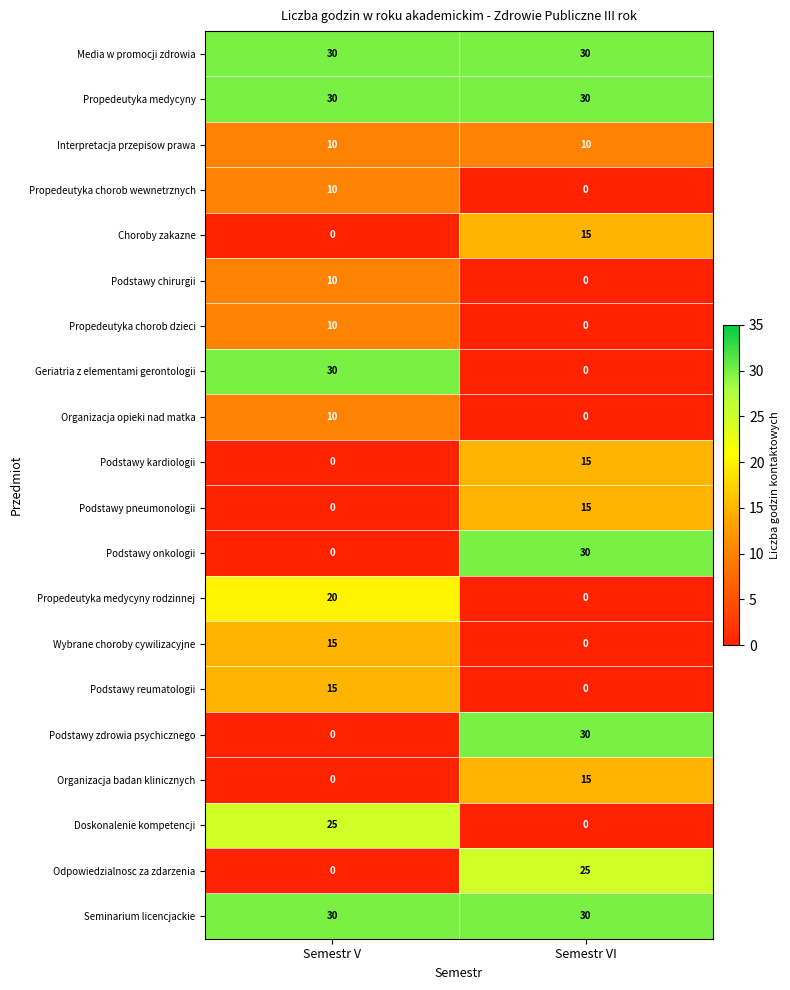

What is the difference between the highest and lowest values at Semestr V?

30